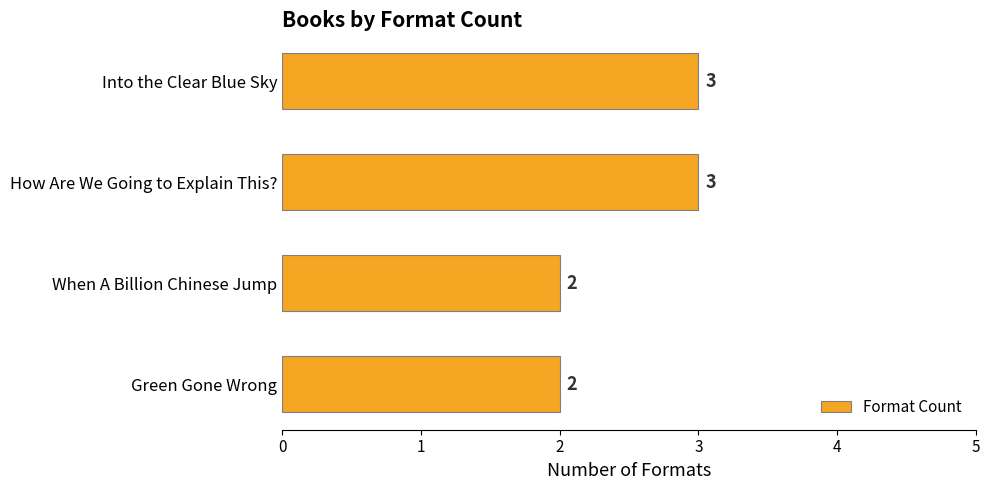

Approximately how many times larger is the value at Into the Clear Blue Sky compared to How Are We Going to Explain This??

1.0